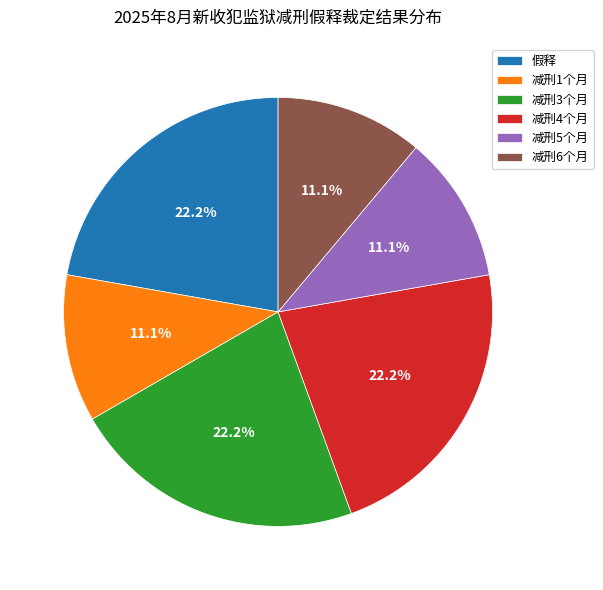

The 减刑4个月 slice represents 22% of the pie. True or false?

True